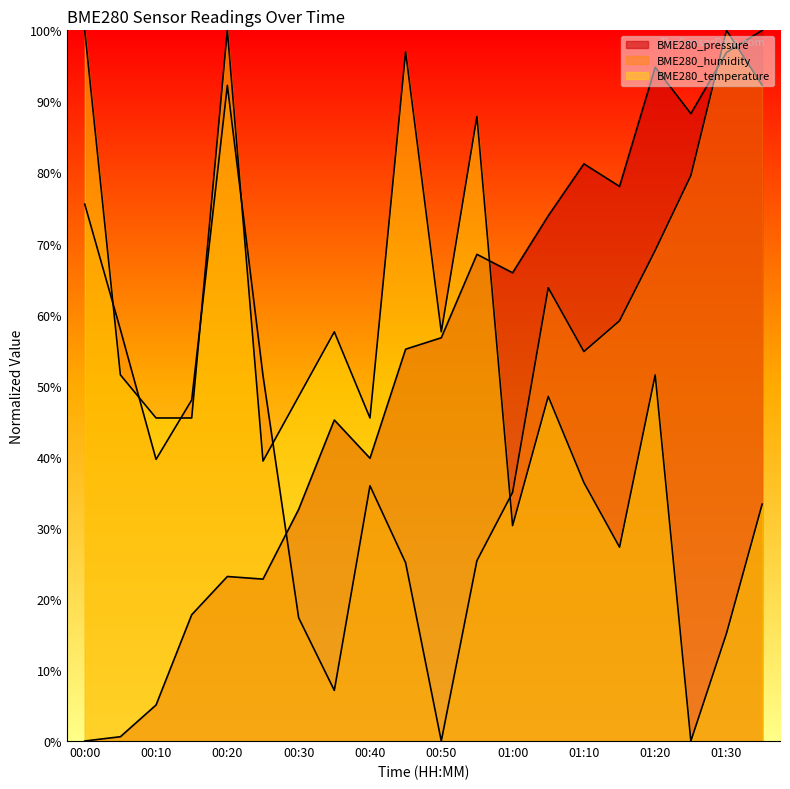

Count the number of data series in this chart.

3